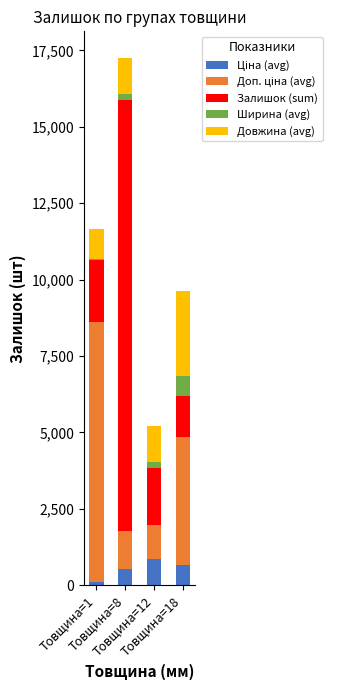

Is it true that Довжина (avg) equals 1000.0 at Товщина=1?

True